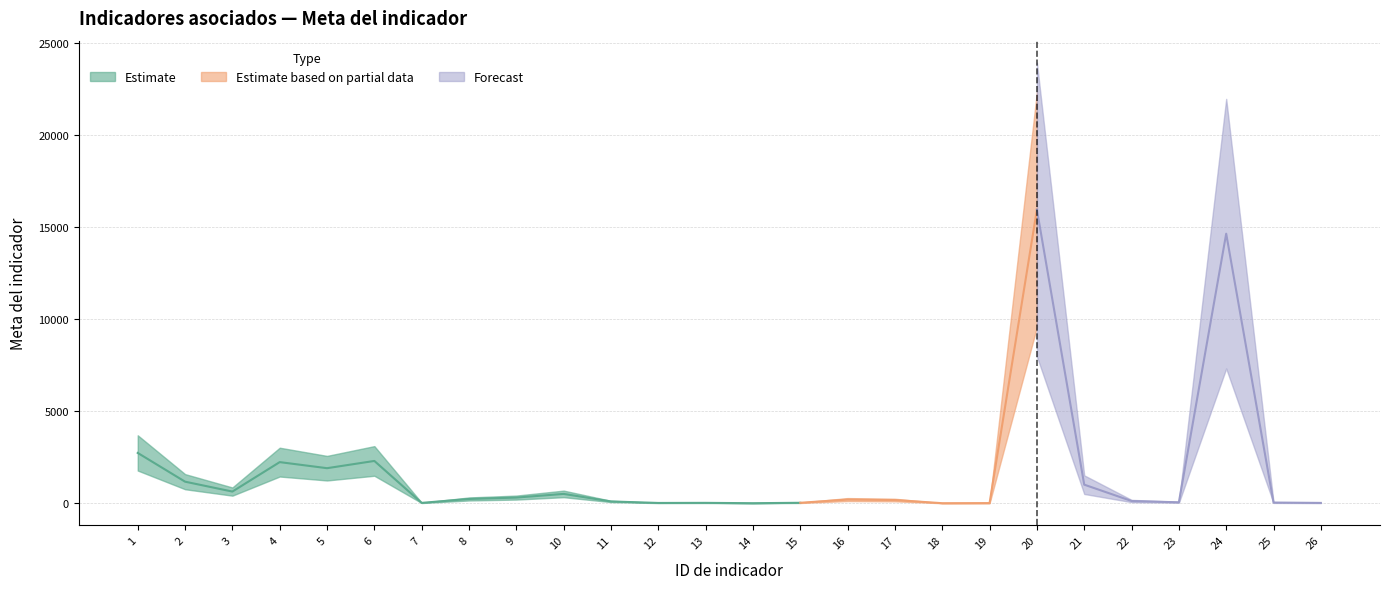

Which category has the highest value across all series?

20